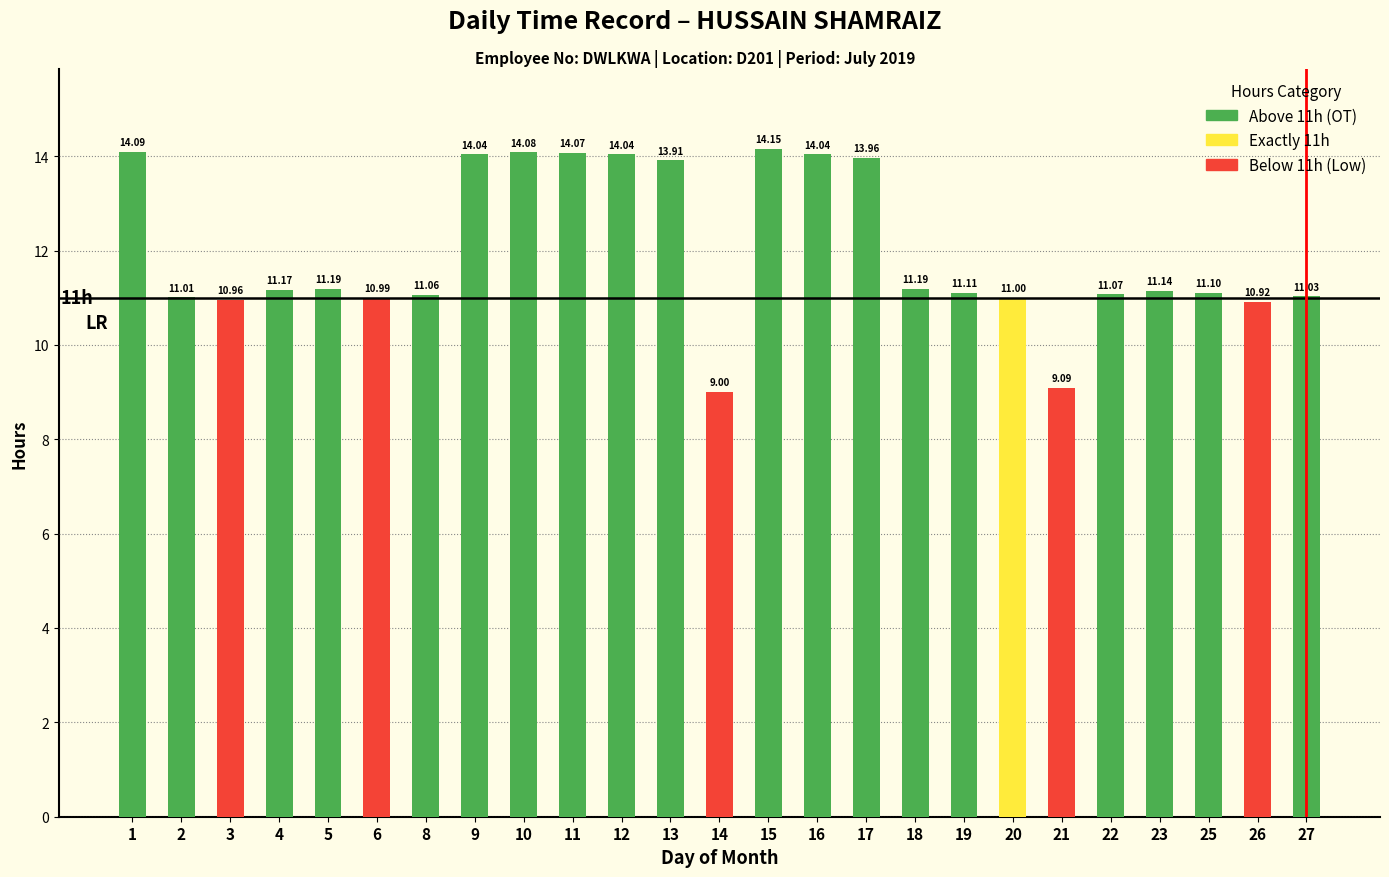

What is the value of the 10th bar from the left?

14.1